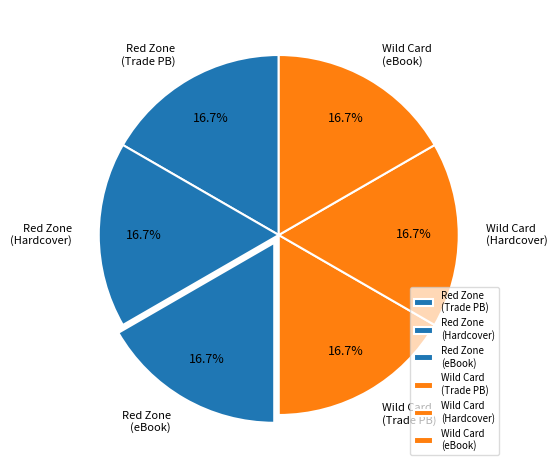

Approximately how many times larger is the value at Red Zone (eBook) compared to Wild Card (Trade PB)?

1.0